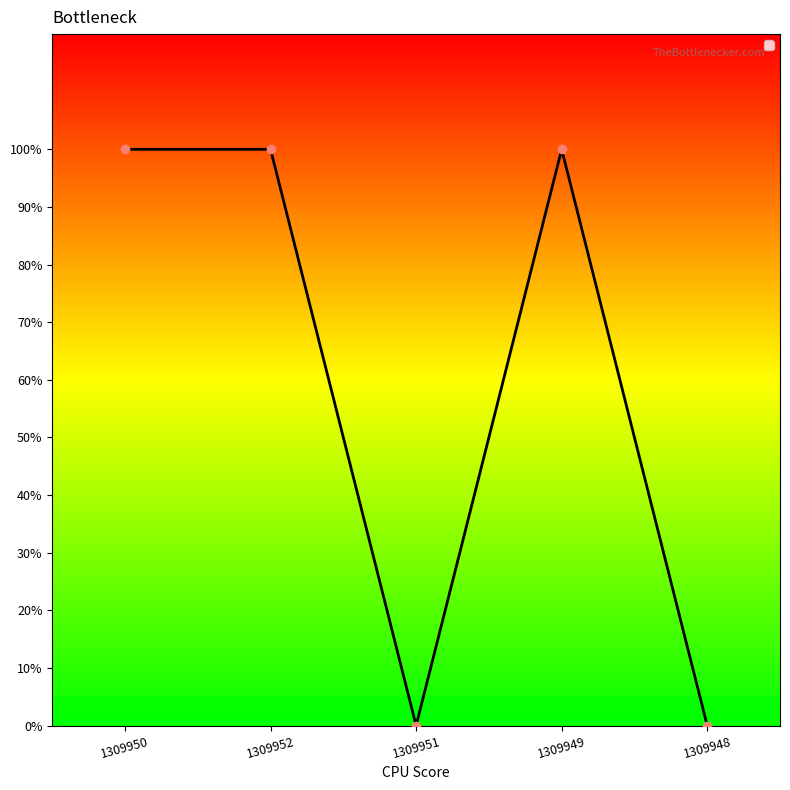

At which category does the chart reach its peak across all series?

1309950